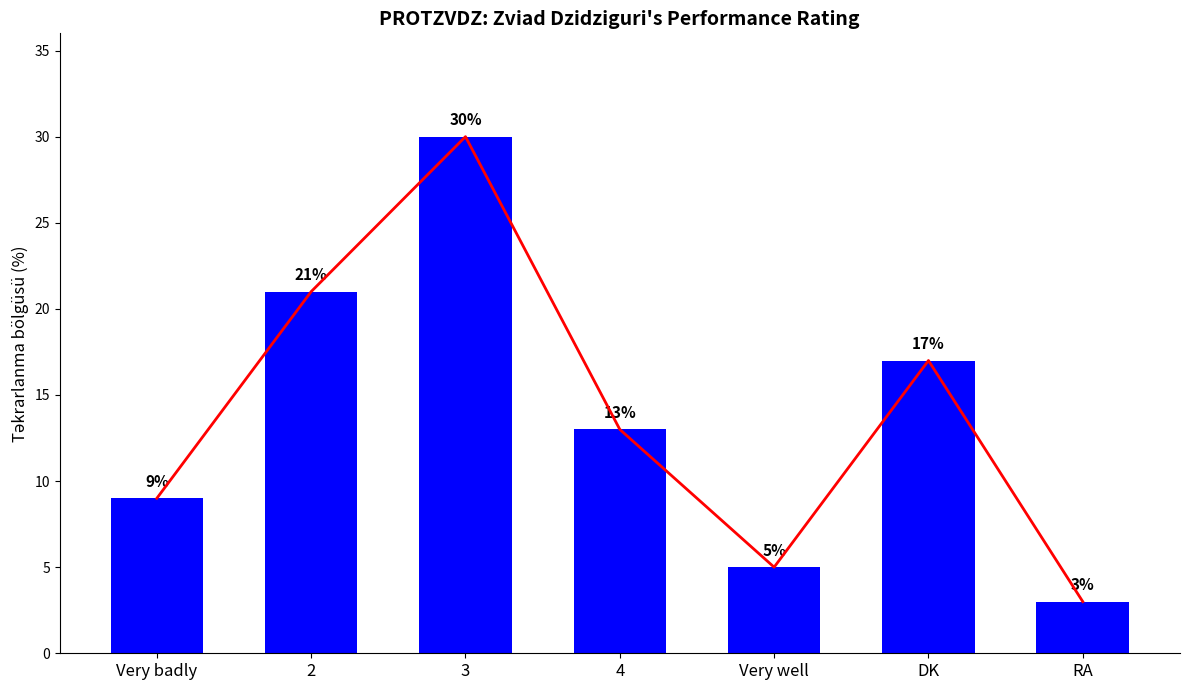

What is the ratio of the value at RA to the value at Very badly?

0.3